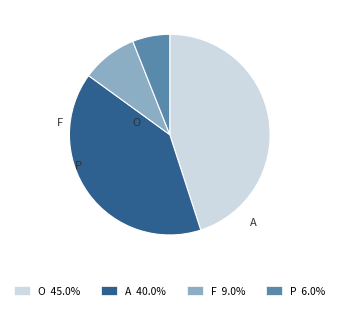

Is the sum of O and A greater than half?

Yes